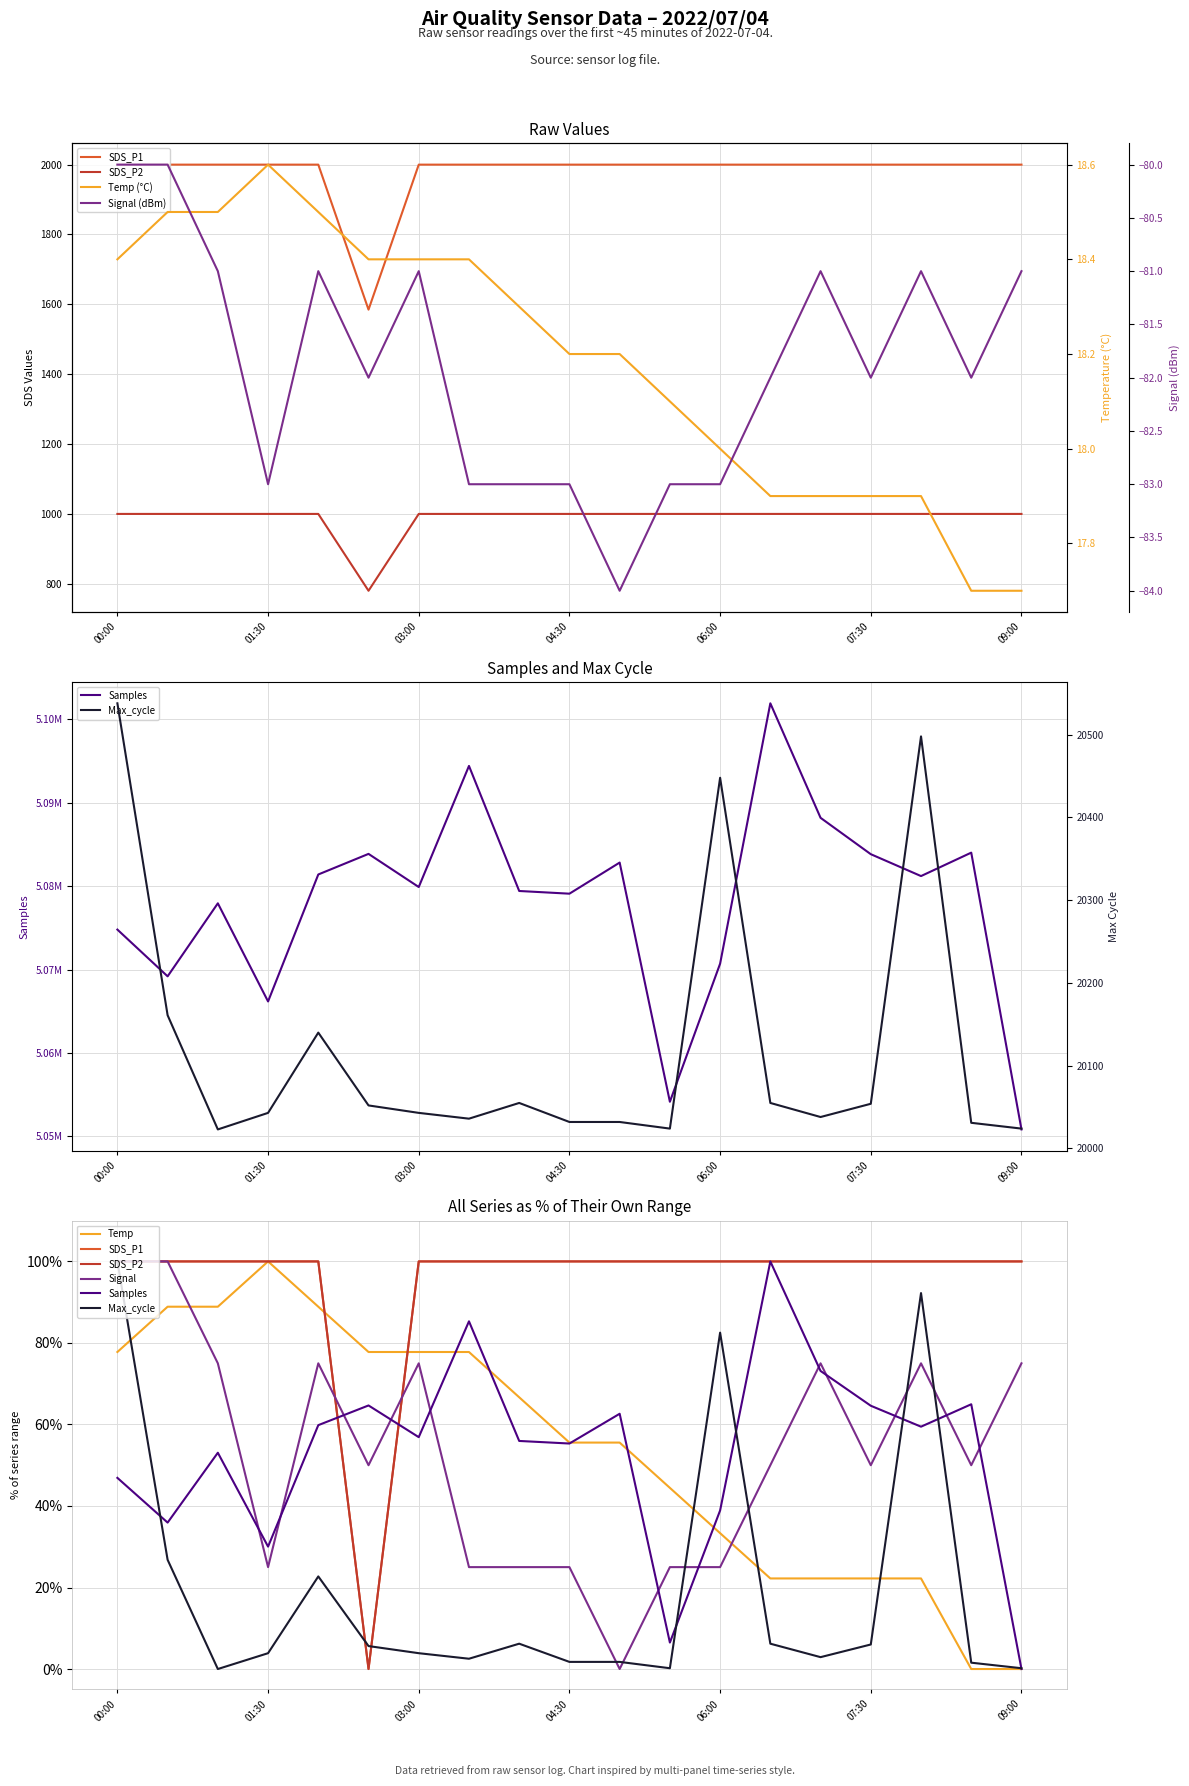

What is the difference between the maximum and minimum values in the SDS_P2 series?

220.0